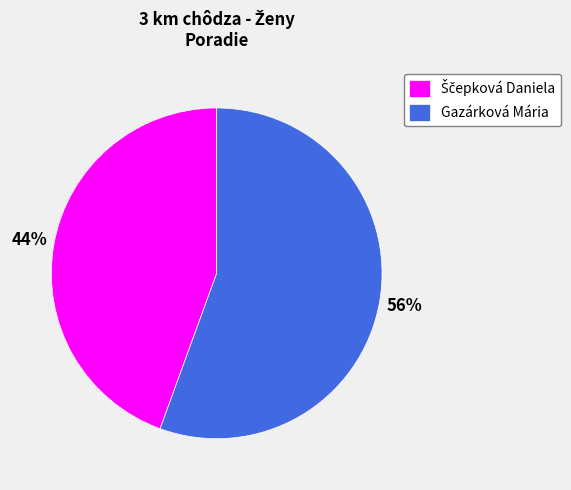

To the nearest percent, what is the average slice percentage?

50%